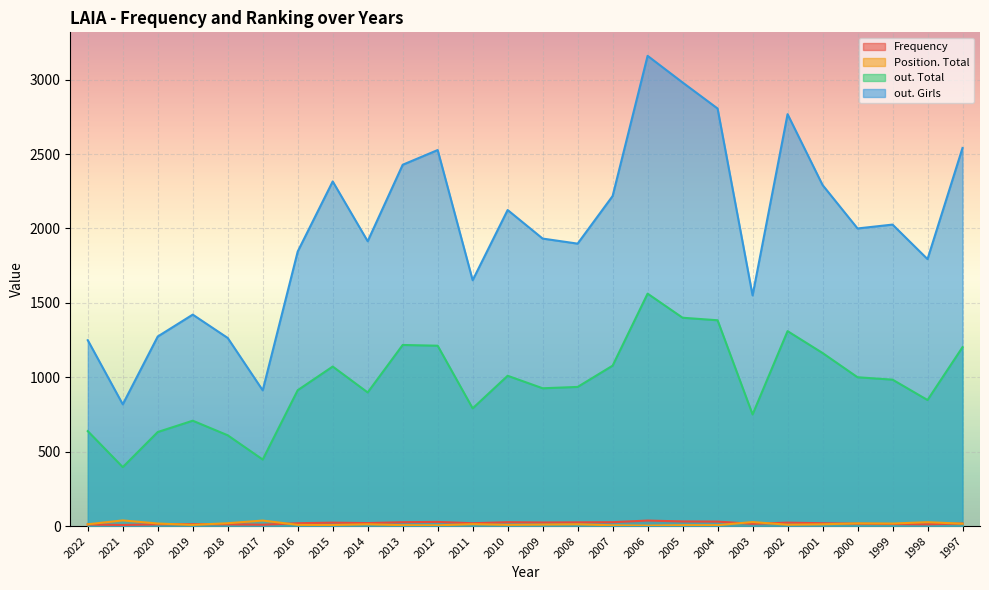

Reading left to right, list all the values displayed in this chart.

Frequency: 11	7	12	13	12	9	19	23	20	26	28	19	26	24	25	26	37	31	30	15	23	19	16	14	12	17
Position. Total: 12	38	17	8	19	37	8	7	12	6	5	13	8	10	12	5	3	6	6	27	9	12	18	17	26	16
out. Total: 638	396	632	708	610	447	913	1072	898	1217	1212	791	1010	926	935	1078	1562	1400	1383	750	1310	1163	1000	984	847	1202
out. Girls: 1249	818	1274	1421	1264	912	1845	2316	1914	2428	2527	1652	2124	1932	1898	2218	3160	2981	2806	1550	2768	2292	2000	2026	1794	2541